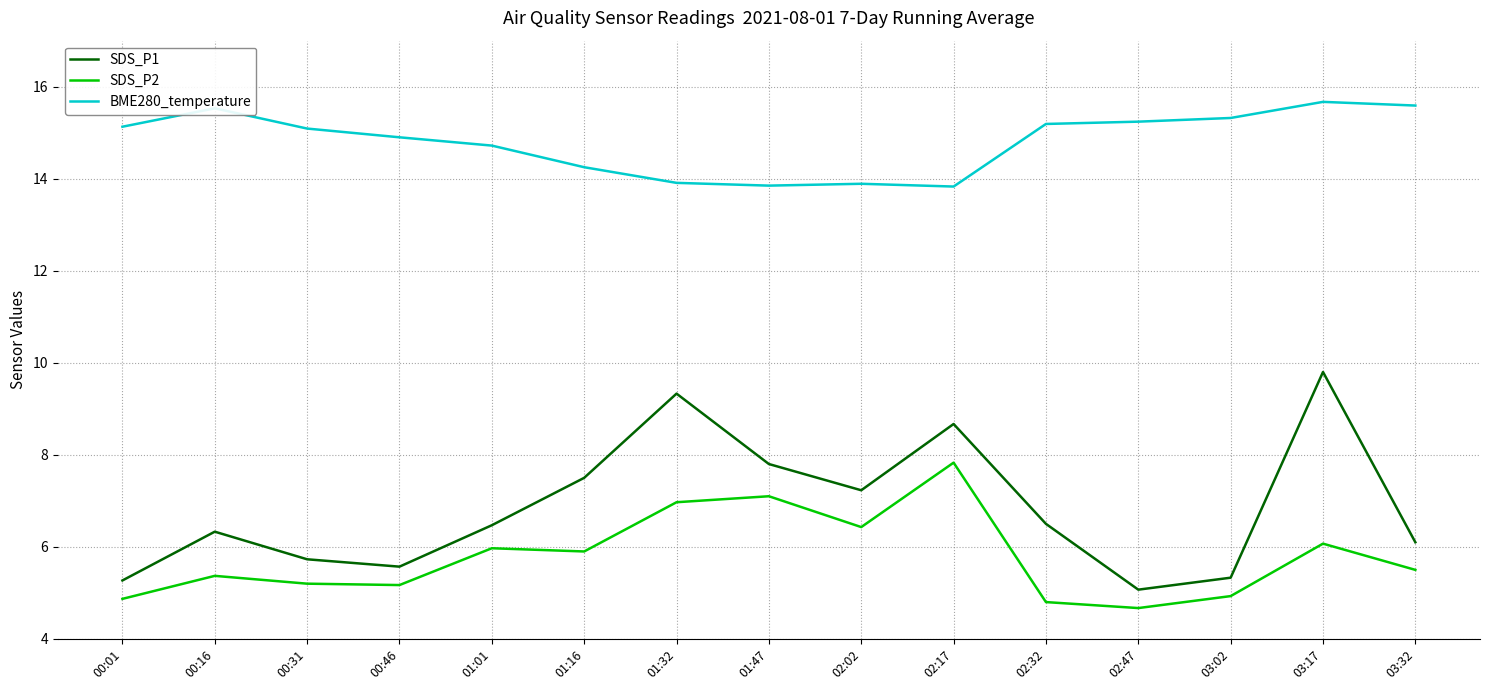

List the series in order of their peak value, lowest first.

SDS_P2, SDS_P1, BME280_temperature